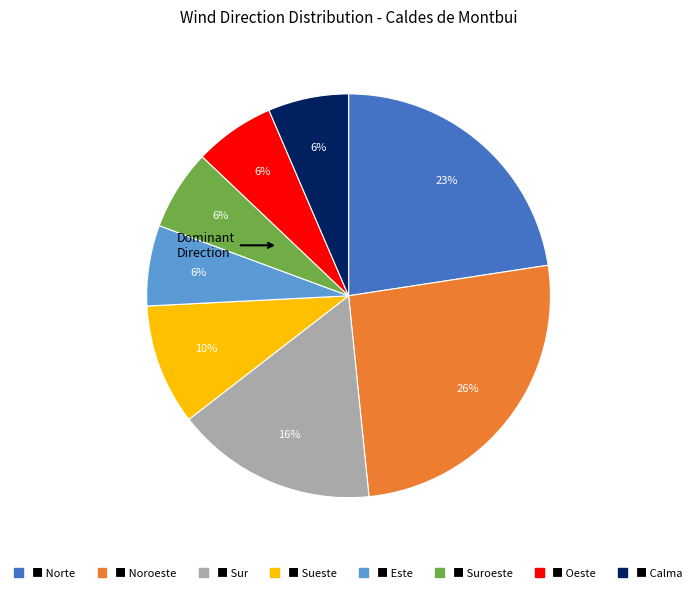

To the nearest percent, what is the average slice percentage?

12%